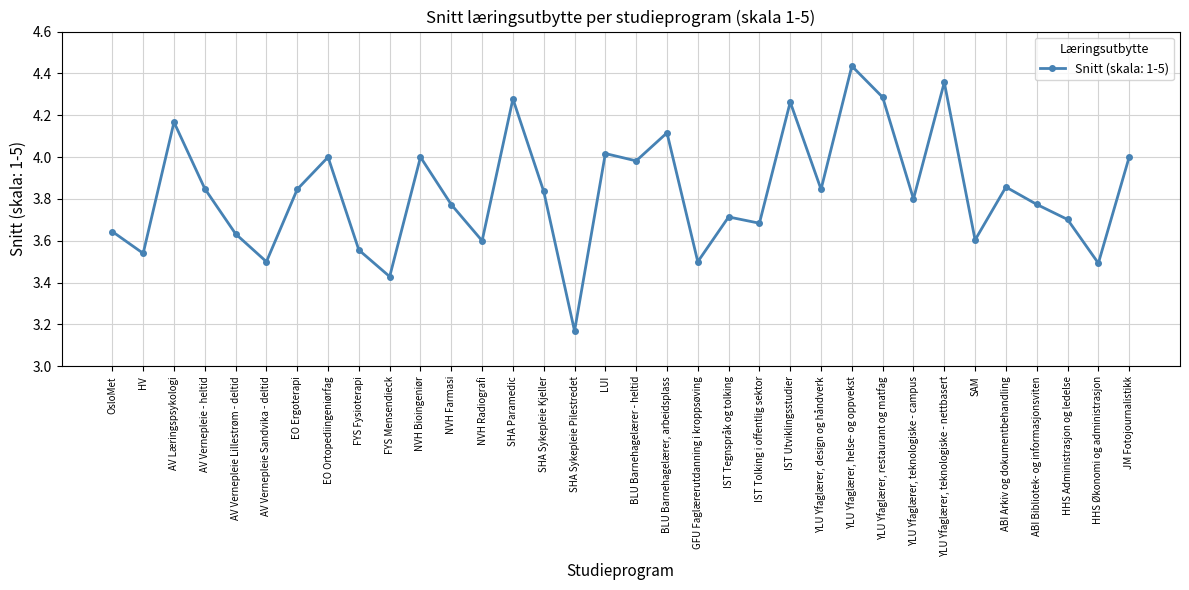

Which has a higher value, BLU Barnehagelærer, arbeidsplass or JM Fotojournalistikk?

BLU Barnehagelærer, arbeidsplass